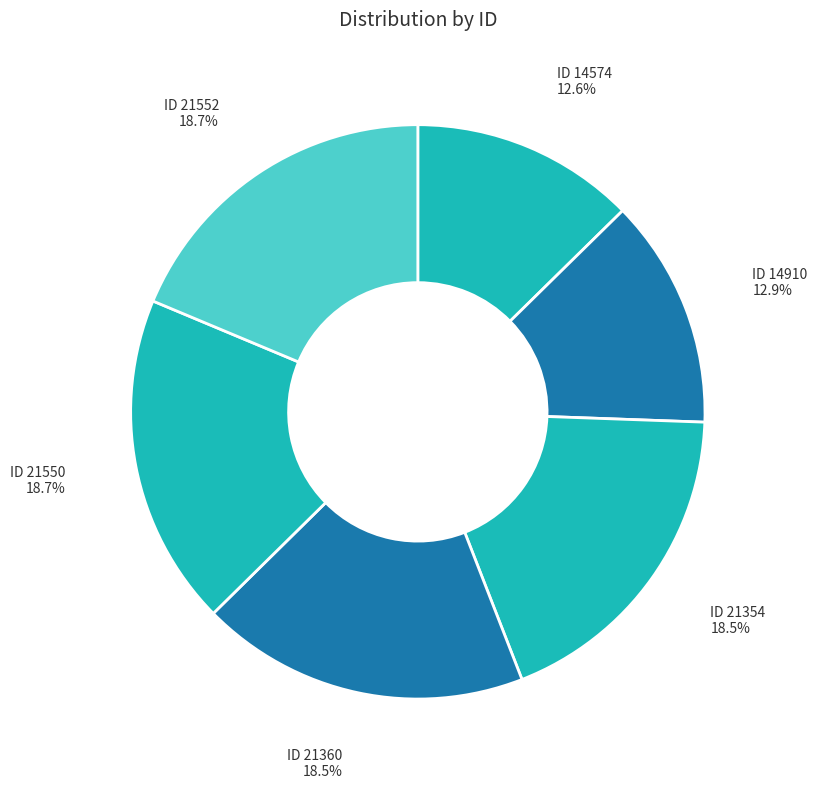

Does ID 14574 represent more than half of the total?

No